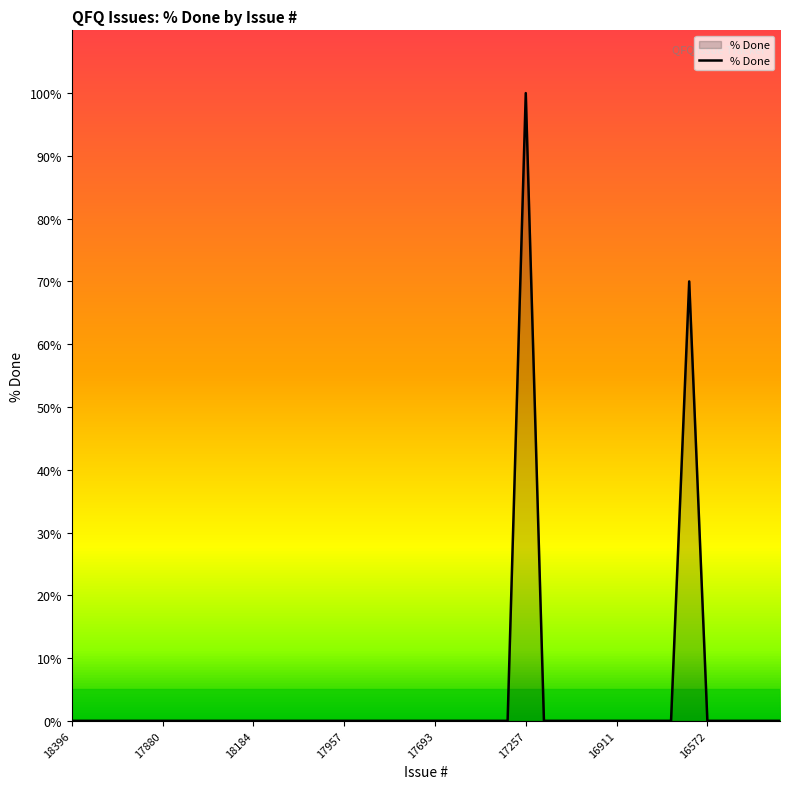

Reading left to right, transcribe all the data shown in this chart.

0	0	0	0	0	0	0	0	0	0	0	0	0	0	0	0	0	0	0	0	0	0	0	0	0	100	0	0	0	0	0	0	0	0	70	0	0	0	0	0